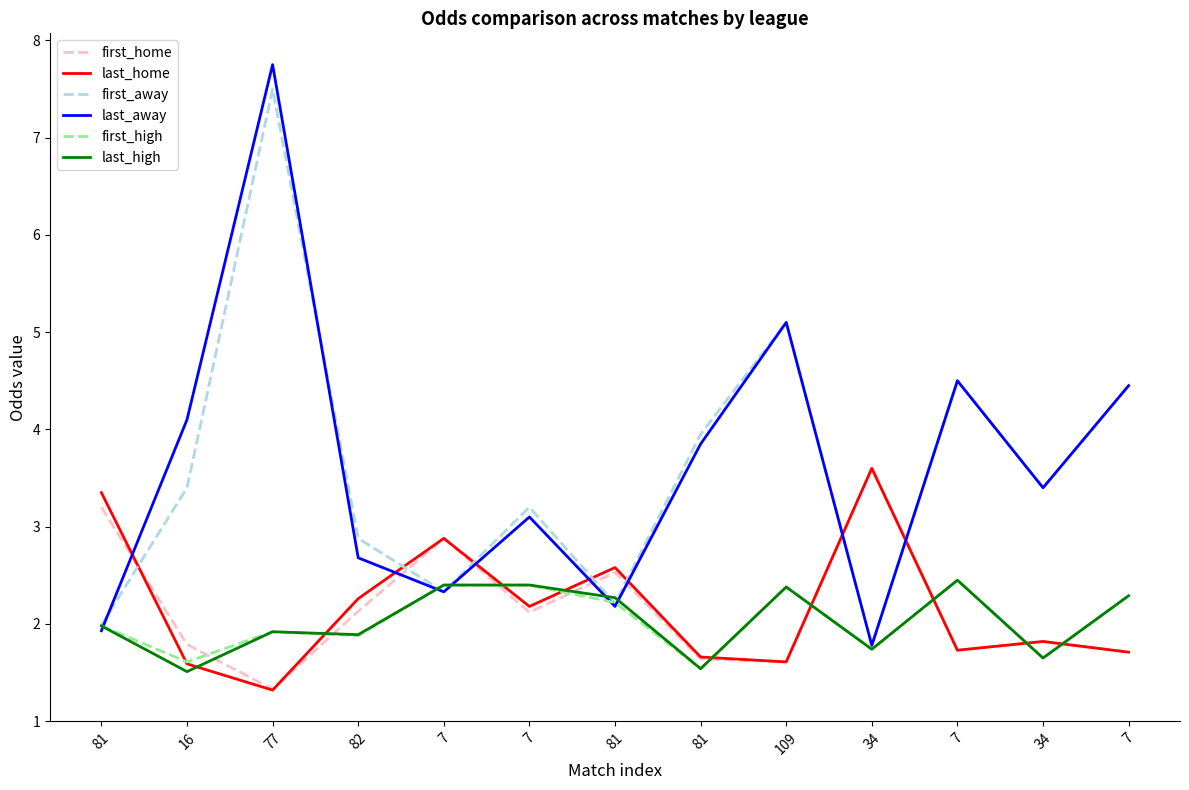

What is the minimum value for first_away?

1.8